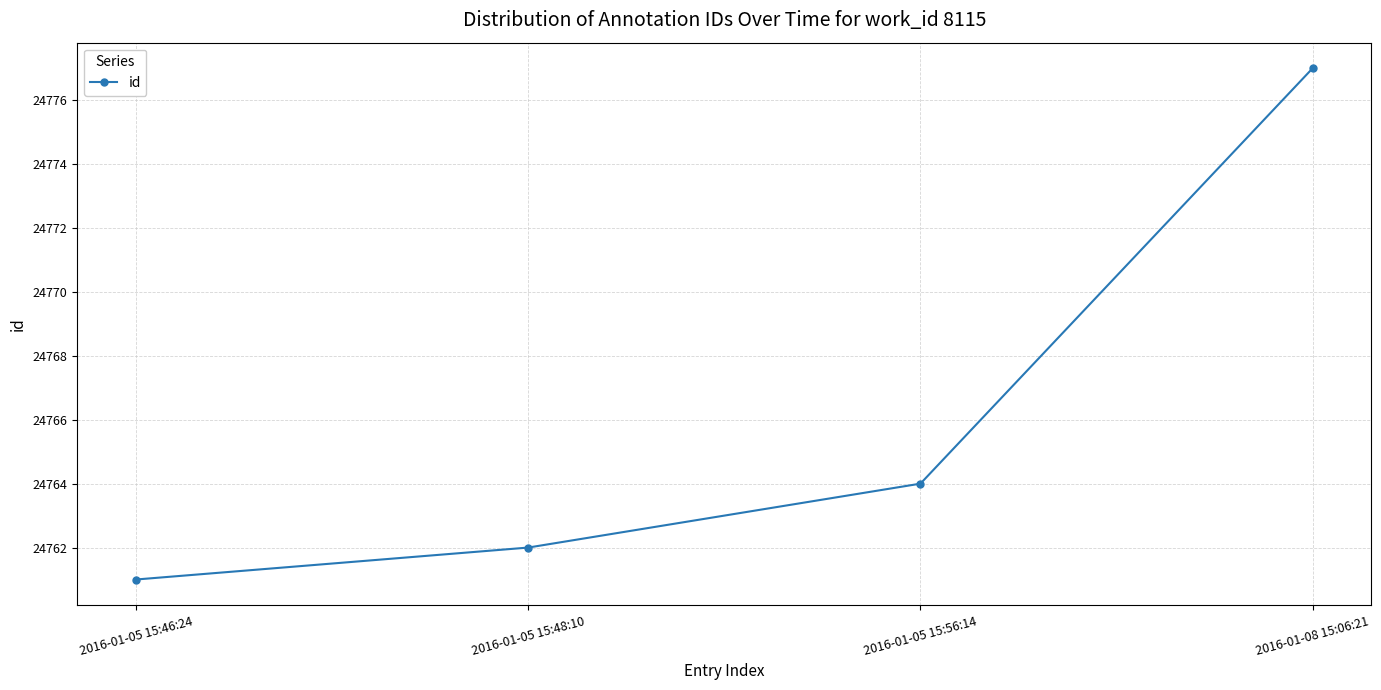

What is the approximate value at 2016-01-05 15:56:14, to the nearest 10?

24760